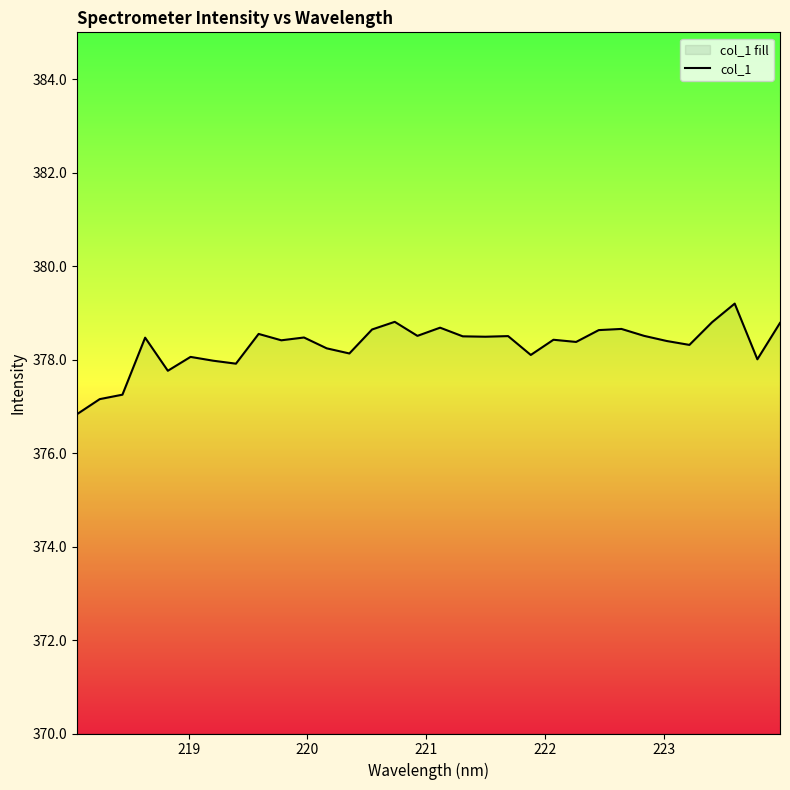

Reading right to left, extract all data points from this chart.

378.8	378.0	379.2	378.8	378.3	378.4	378.5	378.7	378.6	378.4	378.4	378.1	378.5	378.5	378.5	378.7	378.5	378.8	378.6	378.1	378.2	378.5	378.4	378.5	377.9	378.0	378.1	377.8	378.5	377.2	377.2	376.8